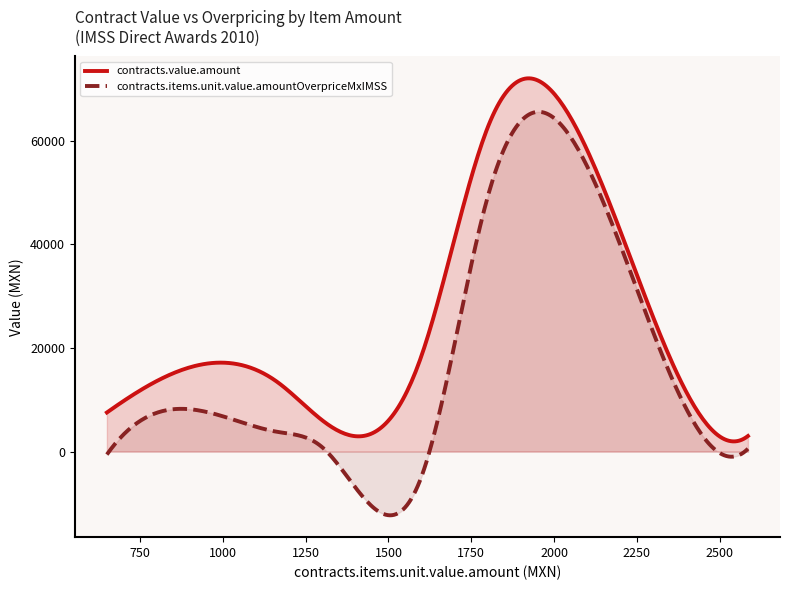

How many interior local valleys does the contracts.value.amount series have?

2